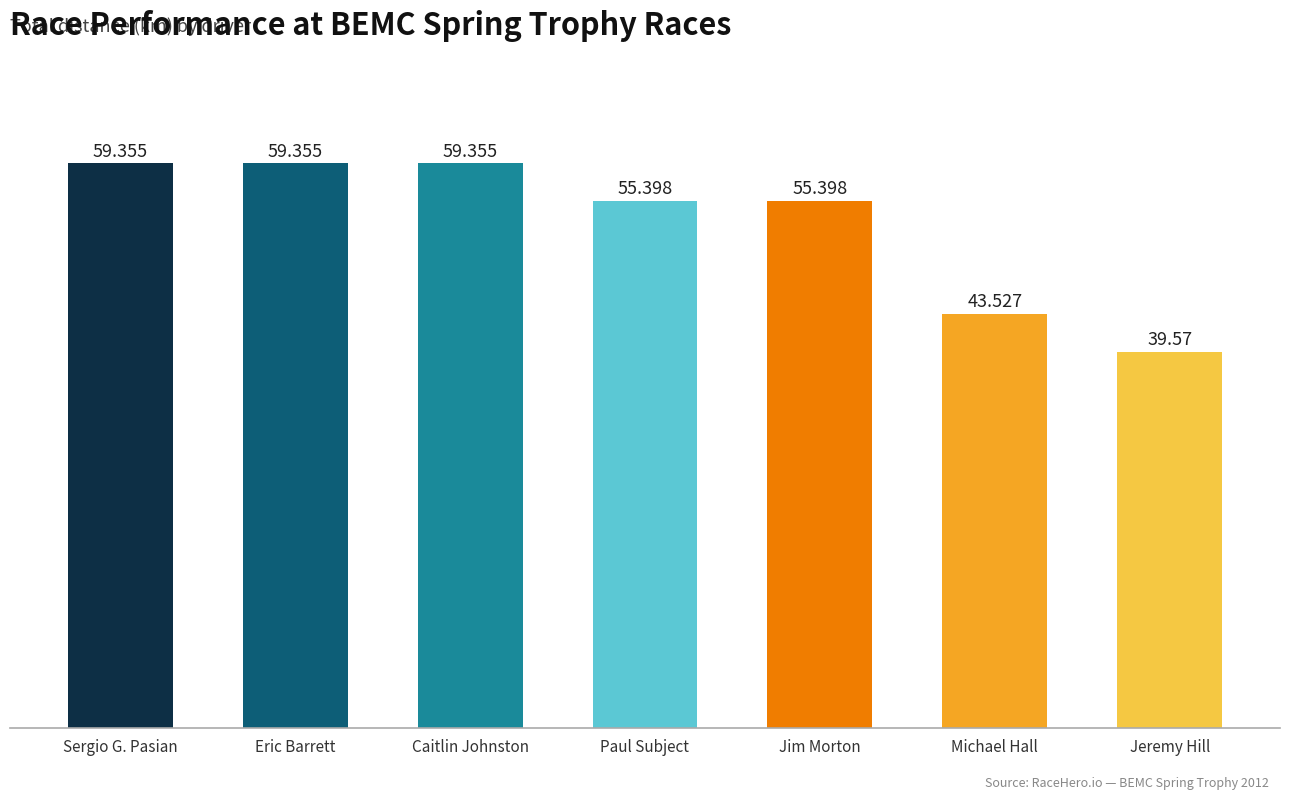

What value does the data have at Eric Barrett?

59.4